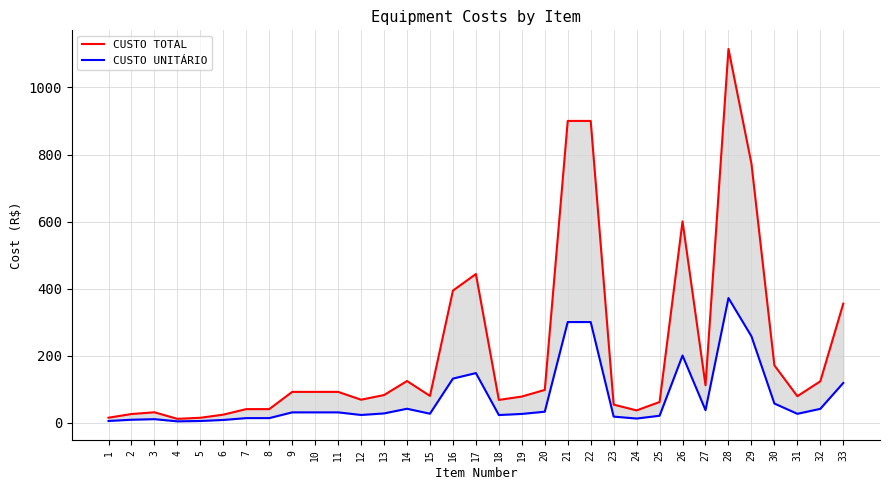

Is the value of CUSTO TOTAL at 20 greater than the value of CUSTO UNITÁRIO at 33?

No